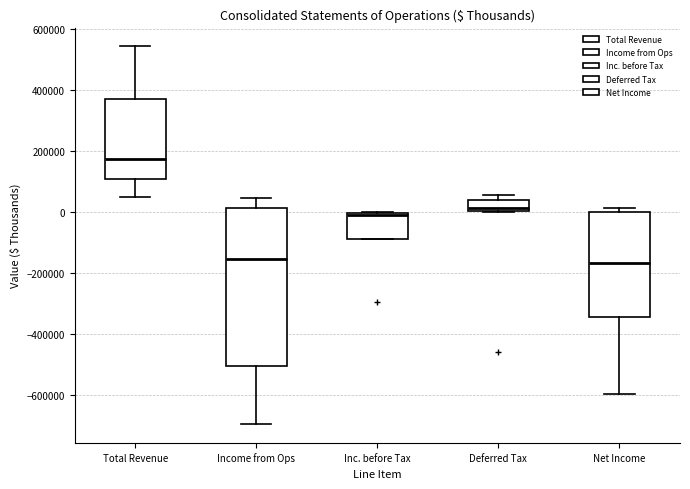

Reading left to right, read every box against the y-axis: the position of its median line, the range the box covers, and the ends of its whiskers. The values are not printed on the chart, so give them approximately, as read against the axis.

Total Revenue: median 180000, box 100000 to 380000, whiskers 60000 to 540000
Income from Ops: median -160000, box -500000 to 20000, whiskers -700000 to 40000
Inc. before Tax: median -20000, box -80000 to 0, whiskers -80000 to 0
Deferred Tax: median 20000, box 0 to 40000, whiskers 0 to 60000
Net Income: median -160000, box -340000 to 0, whiskers -600000 to 20000